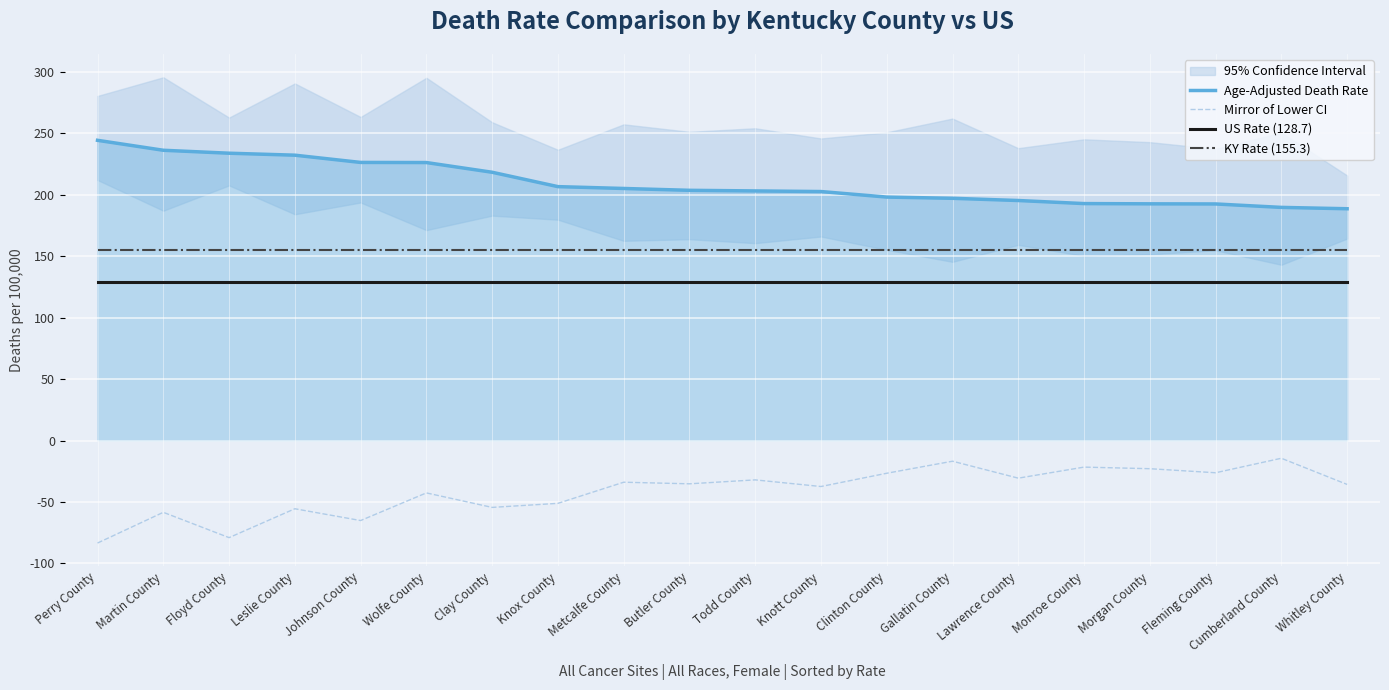

Which has a higher value, Johnson County or Knott County?

Johnson County